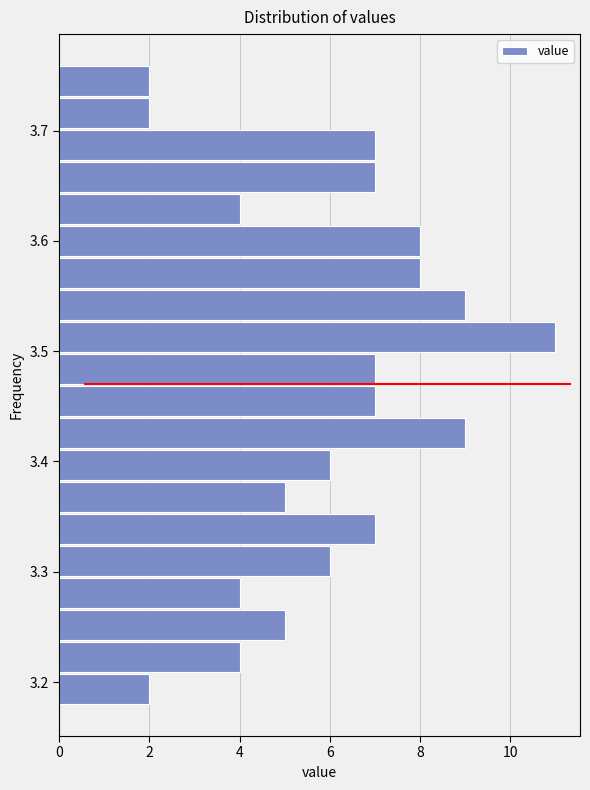

Around what value on the y-axis is the longest bar? Give the approximate position of its centre, as read against the axis.

3.51